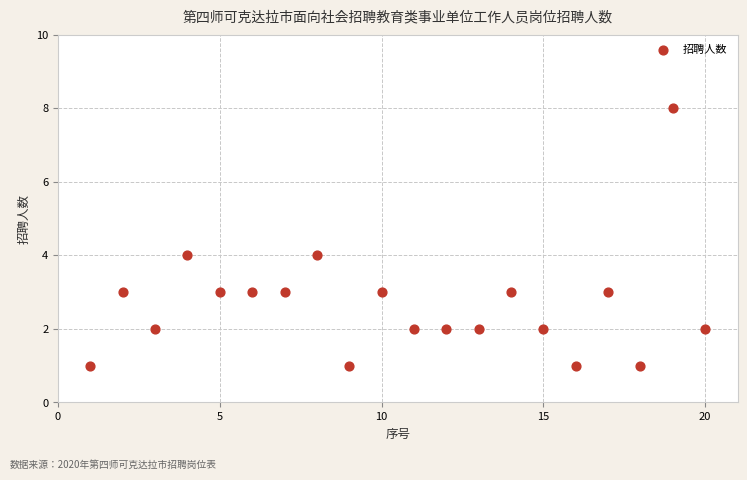

What is the range of X values (max minus min)?

19